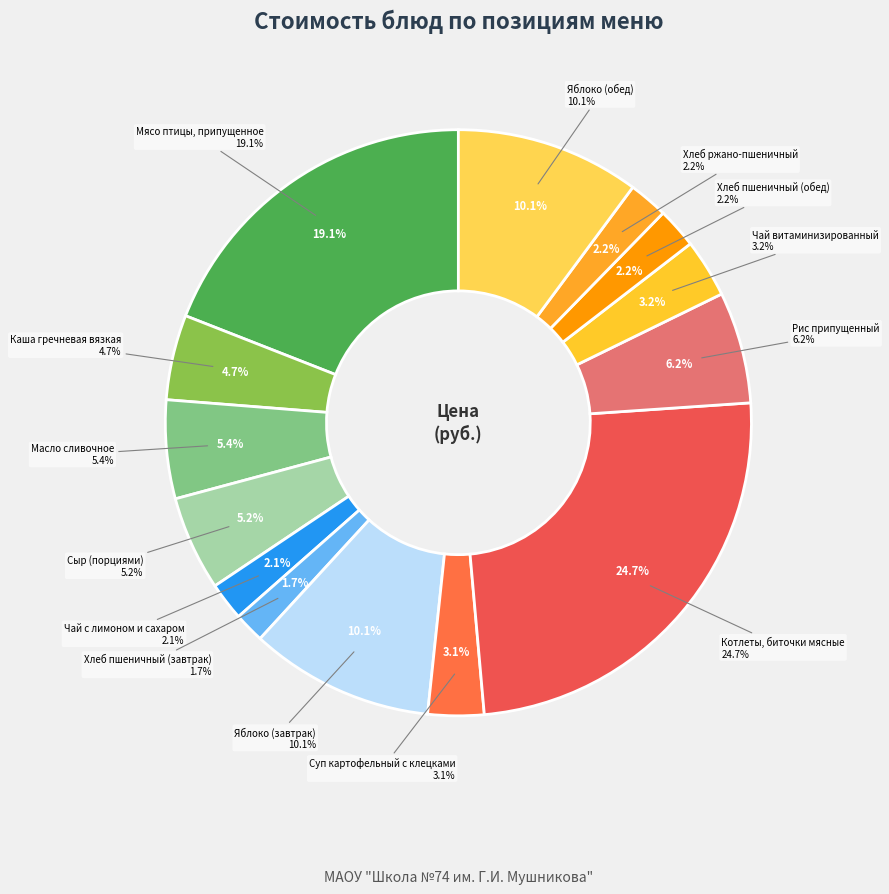

To the nearest percent, what is the average slice percentage?

7%